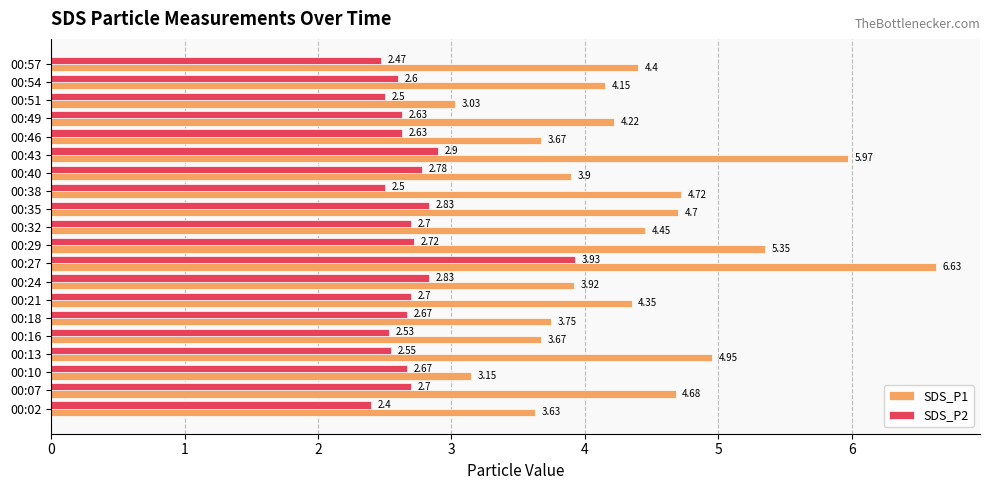

How many data points in SDS_P1 are less than 4?

8